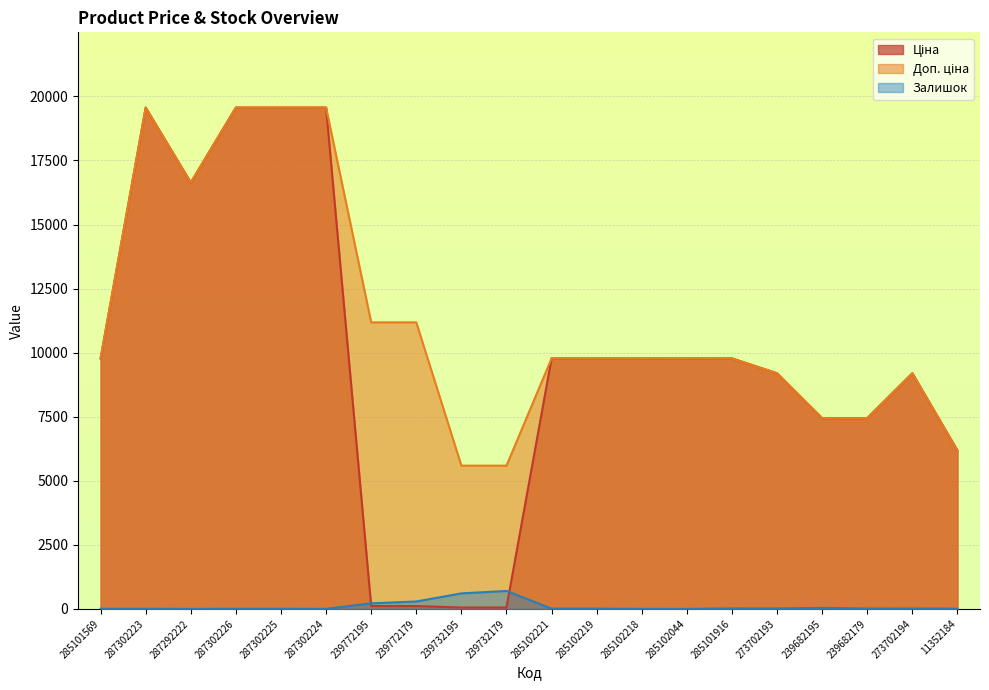

What is the spread (max minus min) of values at 285102218?

9772.5